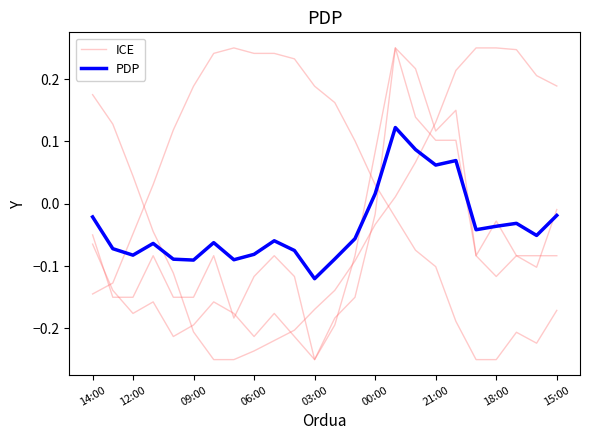

How many interior local valleys does the PDP series have?

7